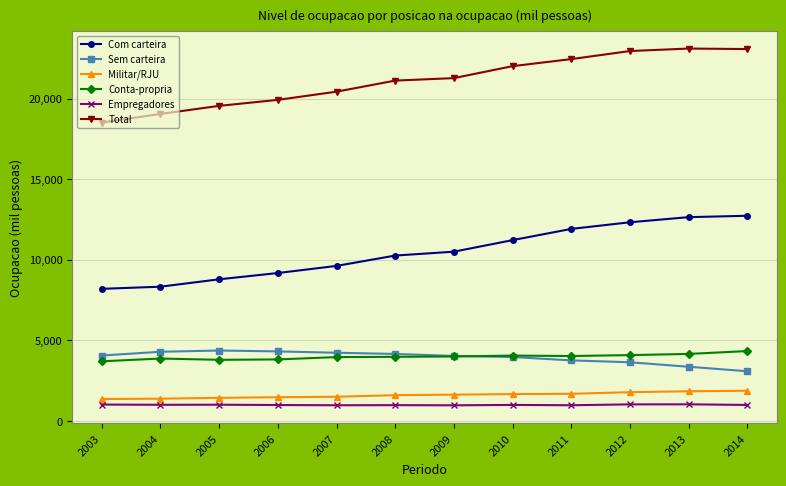

What is the sum of all Sem carteira values?

47266